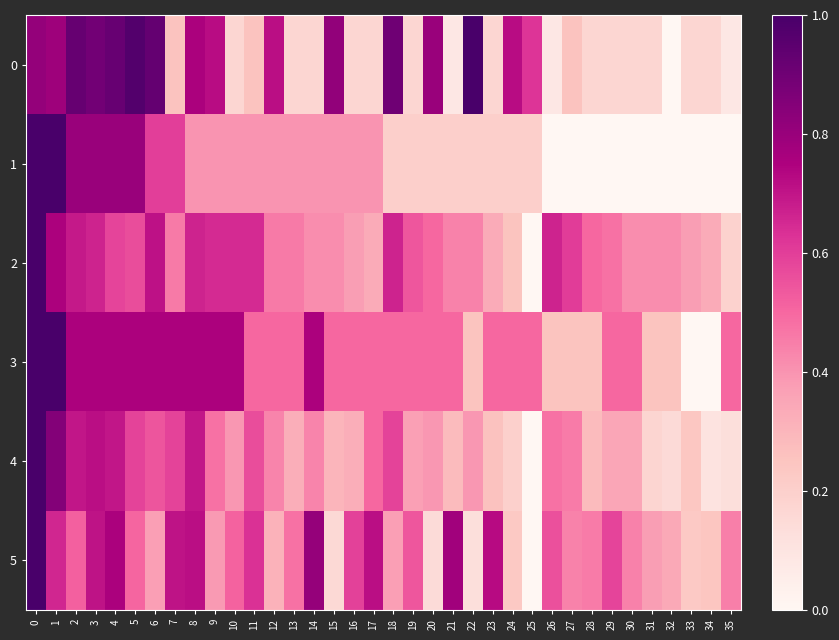

Which series changed the most between 1 and 8?

1